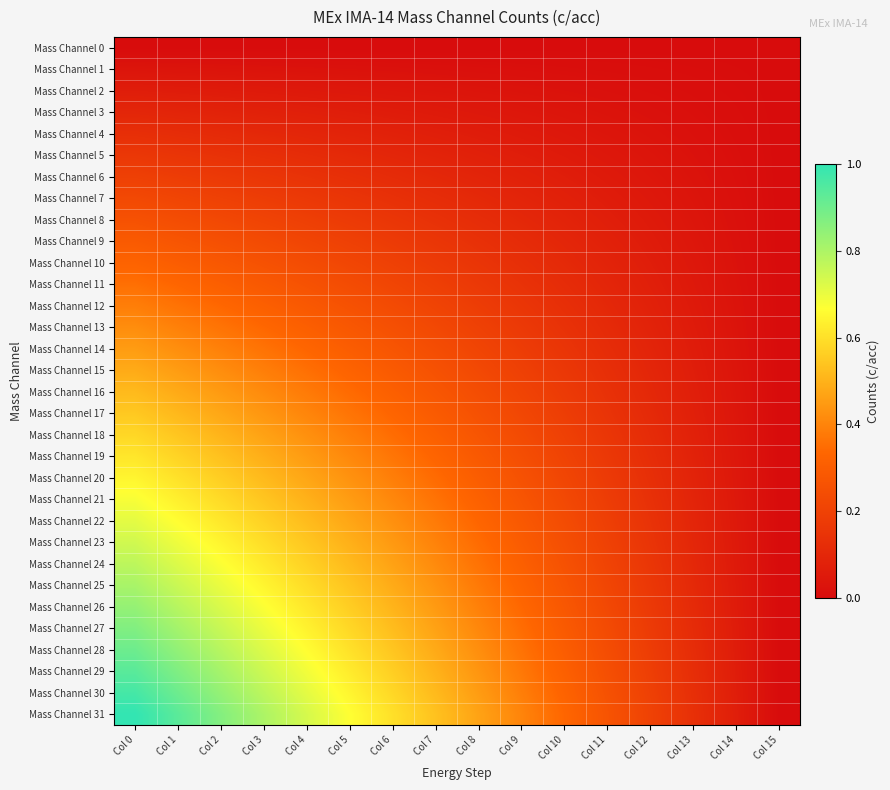

How many data points does each series have?

16